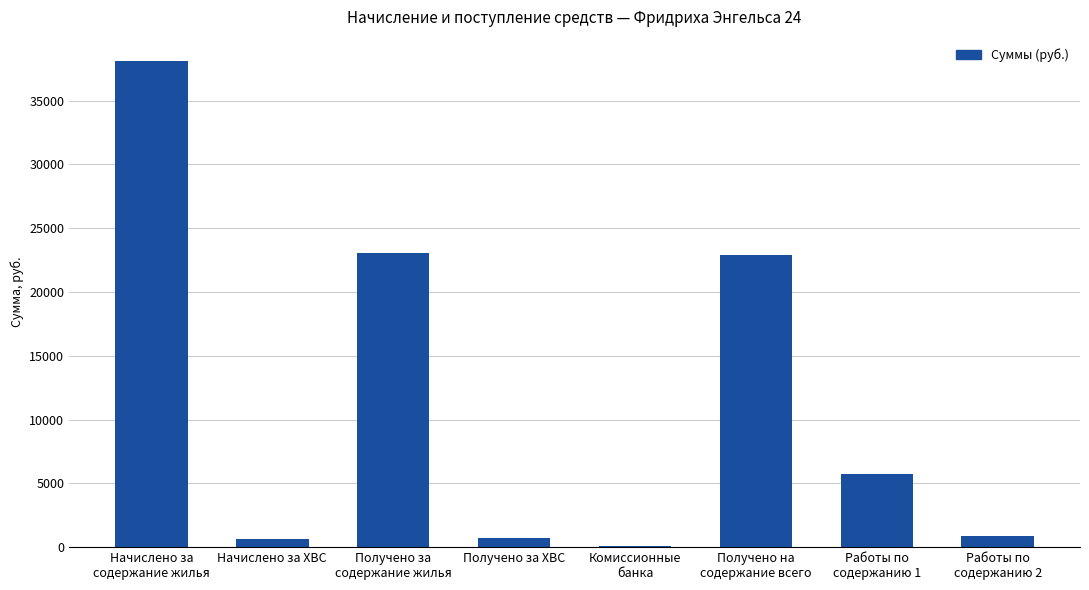

Which category has the highest value across all series?

Начислено за
содержание жилья